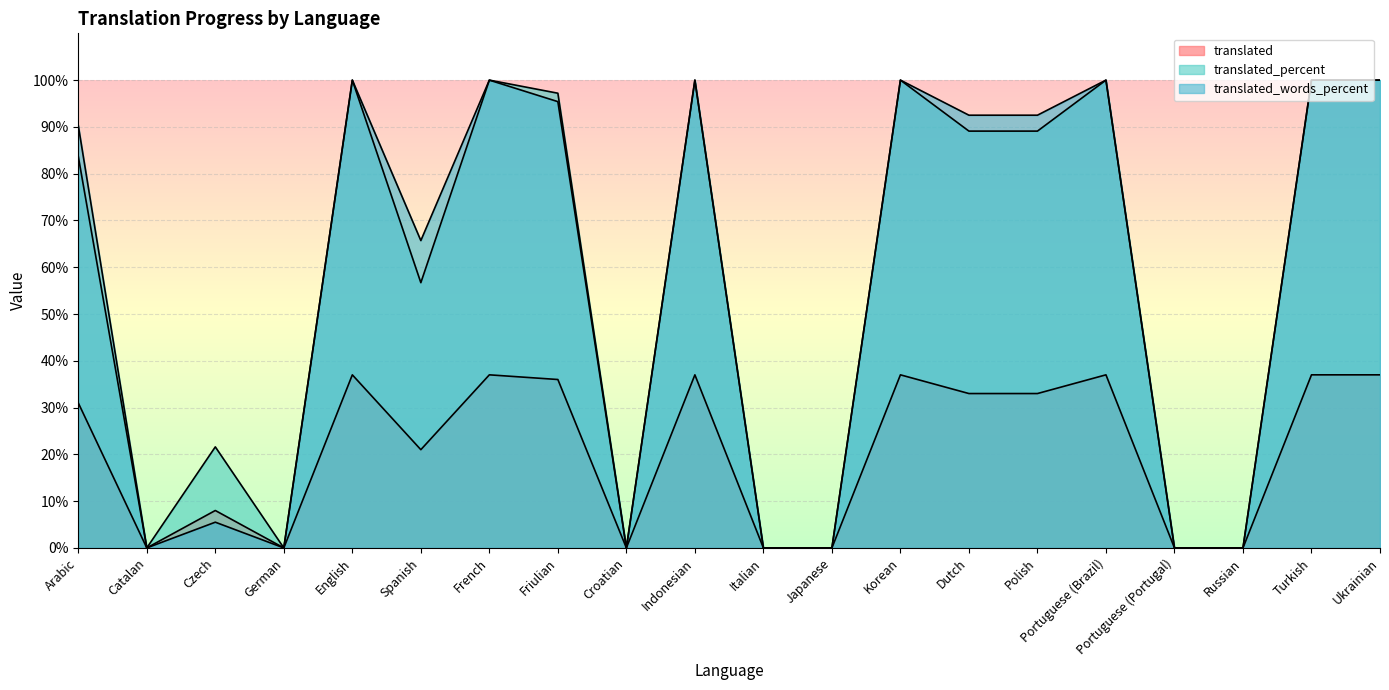

Which has a higher value, Ukrainian or Italian?

Ukrainian